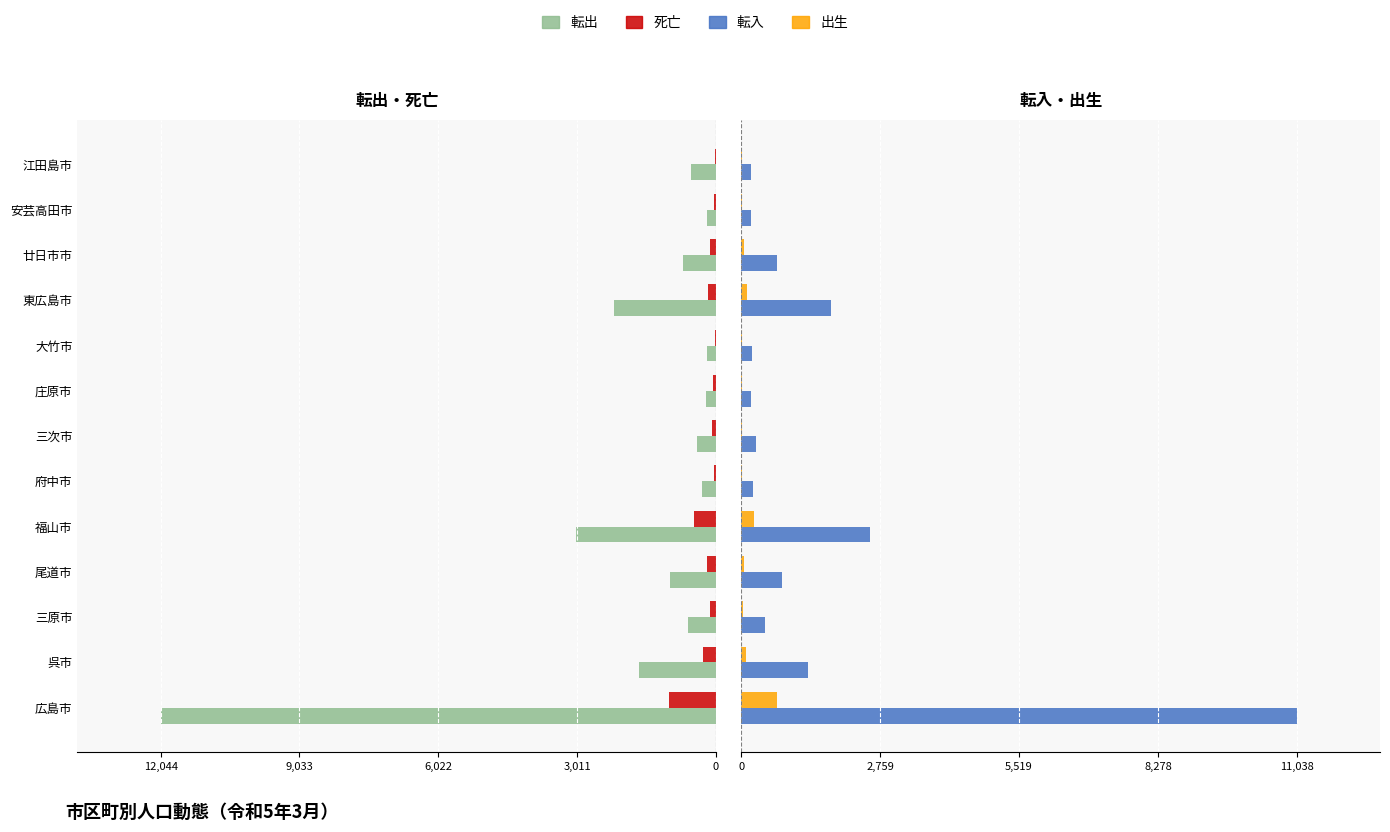

What is the difference between the maximum and minimum values in the 出生 series?

707